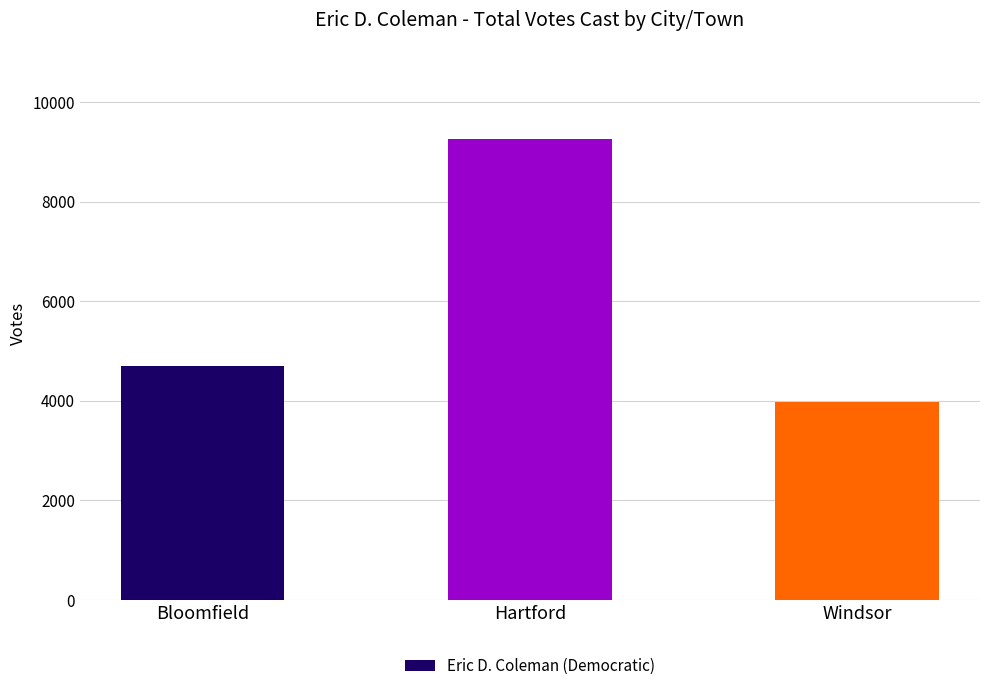

Which label corresponds to the largest value in the chart?

Hartford